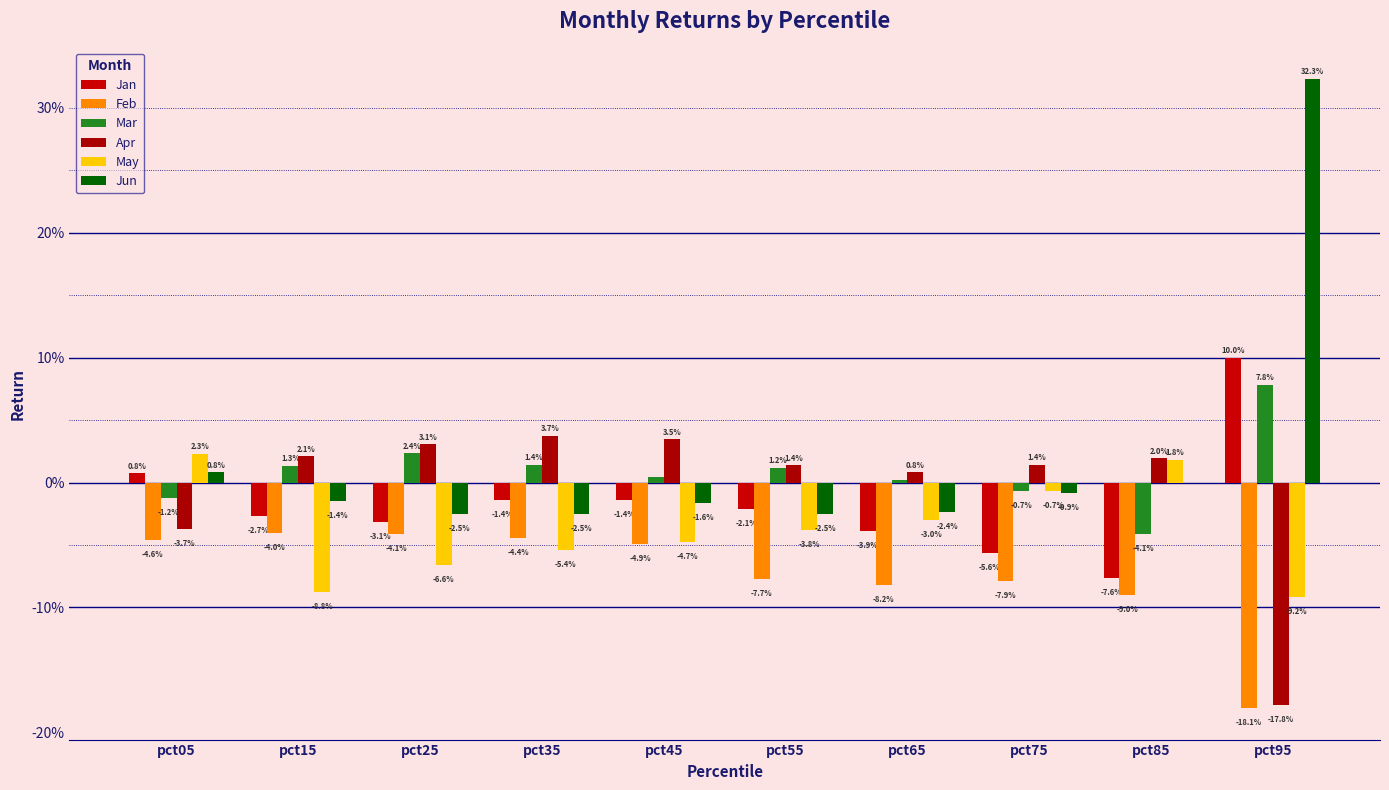

Which has a higher value, pct15 or pct85?

pct15